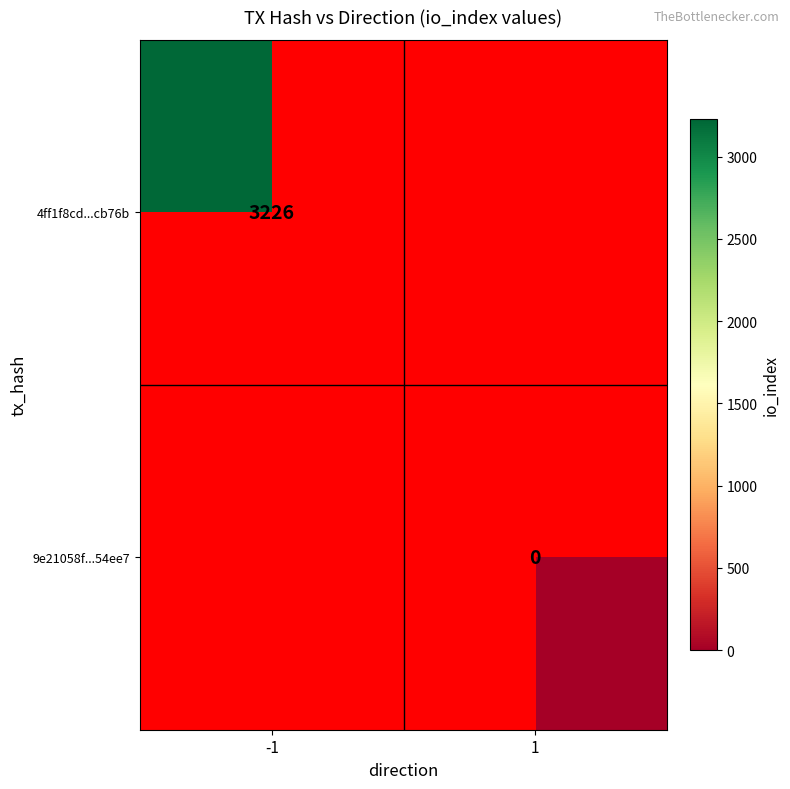

The 4ff1f8cd...cb76b series shows 4923 at -1. True or false?

False